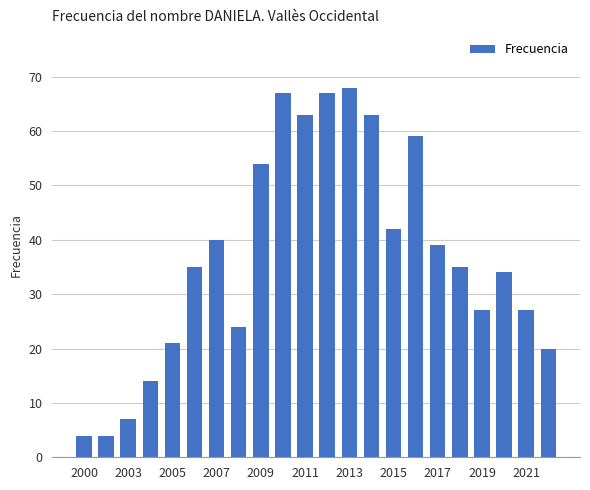

Reading right to left, list all the values displayed in this chart.

20	27	34	27	35	39	59	42	63	68	67	63	67	54	24	40	35	21	14	7	4	4